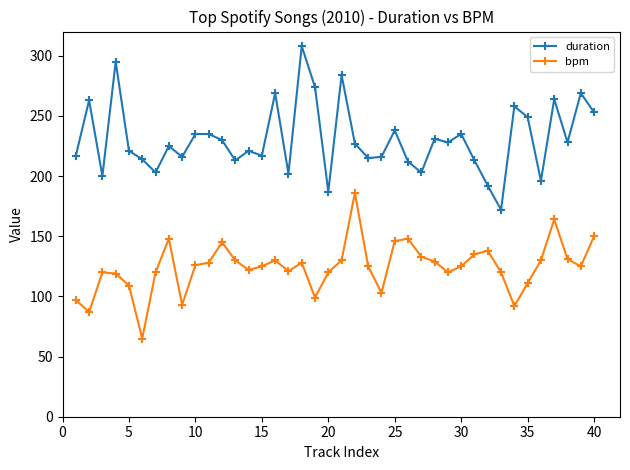

How many interior local valleys does the duration series have?

13